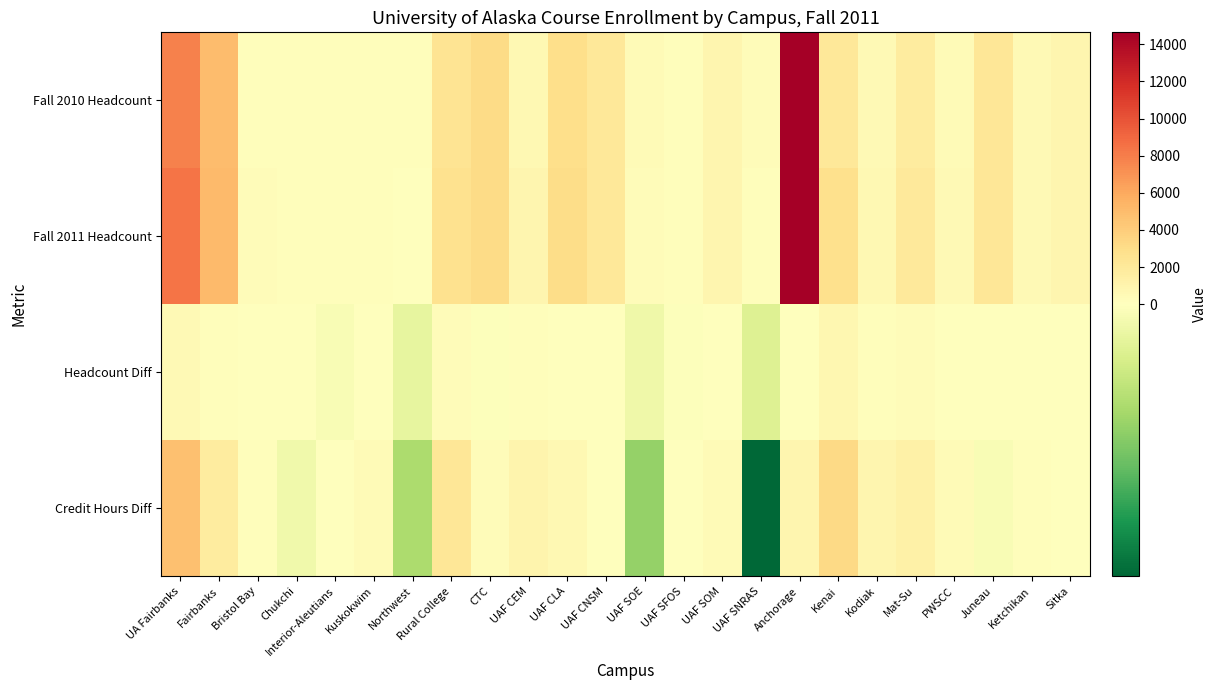

Reading right to left, transcribe all the data shown in this chart.

Fall 2010 Headcount: Sitka=860.0	Ketchikan=552.0	Juneau=2208.0	PWSCC=422.0	Mat-Su=1738.0	Kodiak=490.0	Kenai=2081.0	Anchorage=14550.0	UAF SNRAS=285.0	UAF SOM=813.0	UAF SFOS=211.0	UAF SOE=372.0	UAF CNSM=2090.0	UAF CLA=2916.0	UAF CEM=622.0	CTC=3111.0	Rural College=2414.0	Northwest=147.0	Kuskokwim=158.0	Interior-Aleutians=168.0	Chukchi=145.0	Bristol Bay=221.0	Fairbanks=4940.0	UA Fairbanks=7890.0
Fall 2011 Headcount: Sitka=906.0	Ketchikan=561.0	Juneau=2233.0	PWSCC=522.0	Mat-Su=2018.0	Kodiak=686.0	Kenai=2833.0	Anchorage=14641.0	UAF SNRAS=226.0	UAF SOM=907.0	UAF SFOS=207.0	UAF SOE=343.0	UAF CNSM=2089.0	UAF CLA=2993.0	UAF CEM=850.0	CTC=3106.0	Rural College=2735.0	Northwest=105.0	Kuskokwim=218.0	Interior-Aleutians=157.0	Chukchi=143.0	Bristol Bay=330.0	Fairbanks=5108.0	UA Fairbanks=8409.0
Headcount Diff: Sitka=46.0	Ketchikan=9.0	Juneau=25.0	PWSCC=100.0	Mat-Su=280.0	Kodiak=196.0	Kenai=752.0	Anchorage=91.0	UAF SNRAS=-59.0	UAF SOM=94.0	UAF SFOS=-4.0	UAF SOE=-29.0	UAF CNSM=-1.0	UAF CLA=77.0	UAF CEM=228.0	CTC=-5.0	Rural College=321.0	Northwest=-42.0	Kuskokwim=60.0	Interior-Aleutians=-11.0	Chukchi=-2.0	Bristol Bay=109.0	Fairbanks=168.0	UA Fairbanks=519.0
Credit Hours Diff: Sitka=-1.0	Ketchikan=171.0	Juneau=-12.0	PWSCC=382.5	Mat-Su=1294.0	Kodiak=864.0	Kenai=3308.0	Anchorage=871.5	UAF SNRAS=-347.0	UAF SOM=453.0	UAF SFOS=89.0	UAF SOE=-156.0	UAF CNSM=54.0	UAF CLA=608.0	UAF CEM=1017.5	CTC=271.5	Rural College=2240.0	Northwest=-129.0	Kuskokwim=387.0	Interior-Aleutians=10.0	Chukchi=-27.0	Bristol Bay=223.5	Fairbanks=1799.5	UA Fairbanks=4775.5